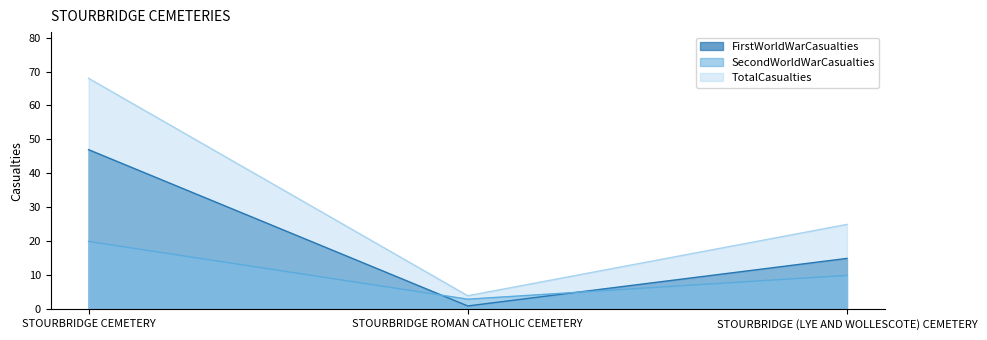

Rank the categories by FirstWorldWarCasualties value from lowest to highest.

STOURBRIDGE ROMAN CATHOLIC CEMETERY, STOURBRIDGE (LYE AND WOLLESCOTE) CEMETERY, STOURBRIDGE CEMETERY